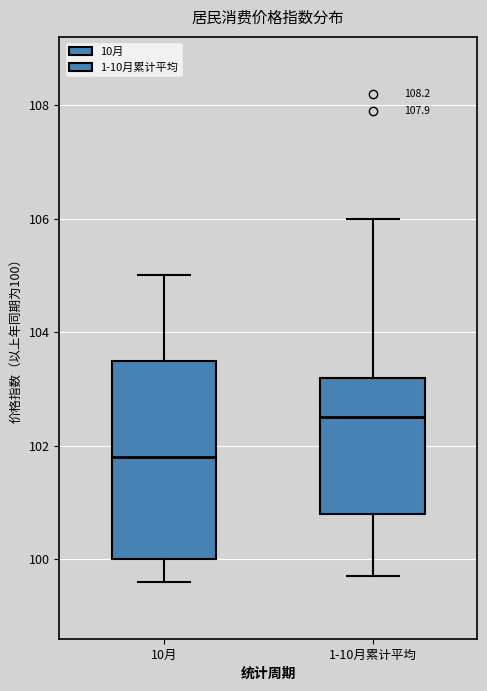

Reading left to right, read every box against the y-axis: the position of its median line, the range the box covers, and the ends of its whiskers. The values are not printed on the chart, so give them approximately, as read against the axis.

10月: median 101.8, box 100.0 to 103.6, whiskers 99.6 to 105.0
1-10月累计平均: median 102.6, box 100.8 to 103.2, whiskers 99.8 to 106.0